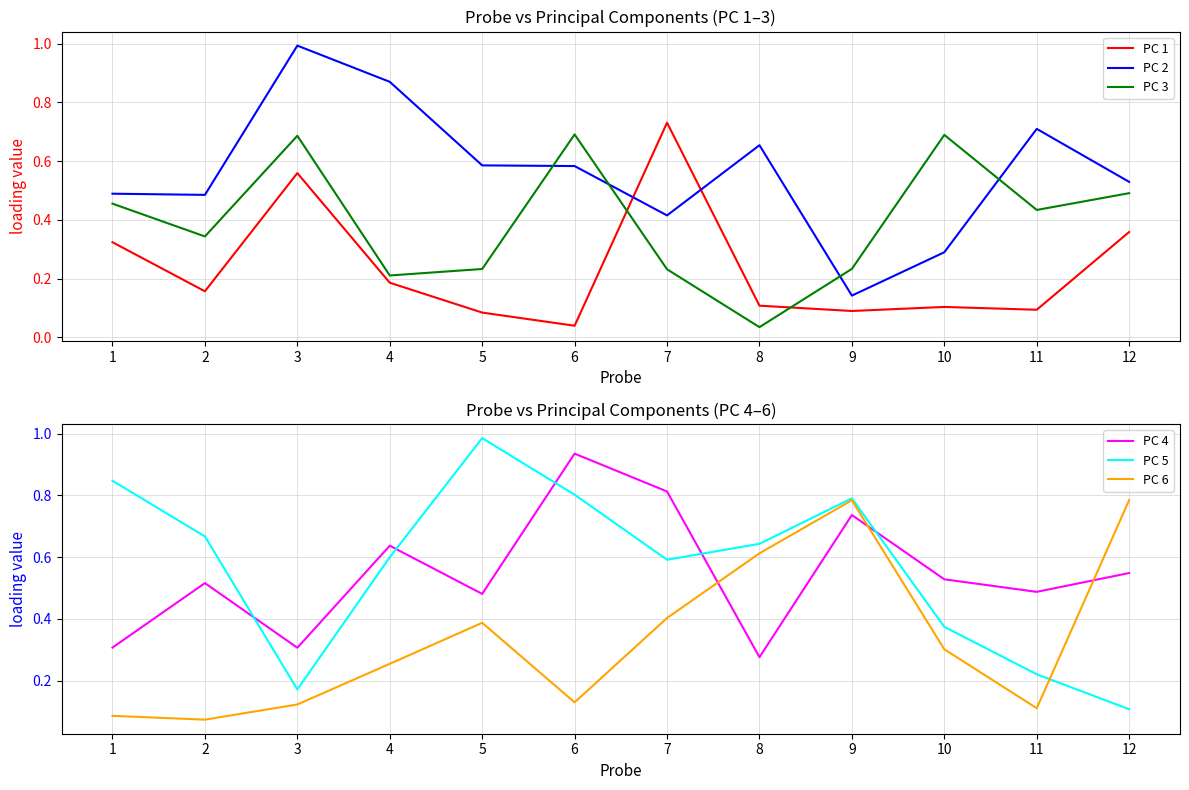

How many times do PC 6 and PC 4 cross each other?

3